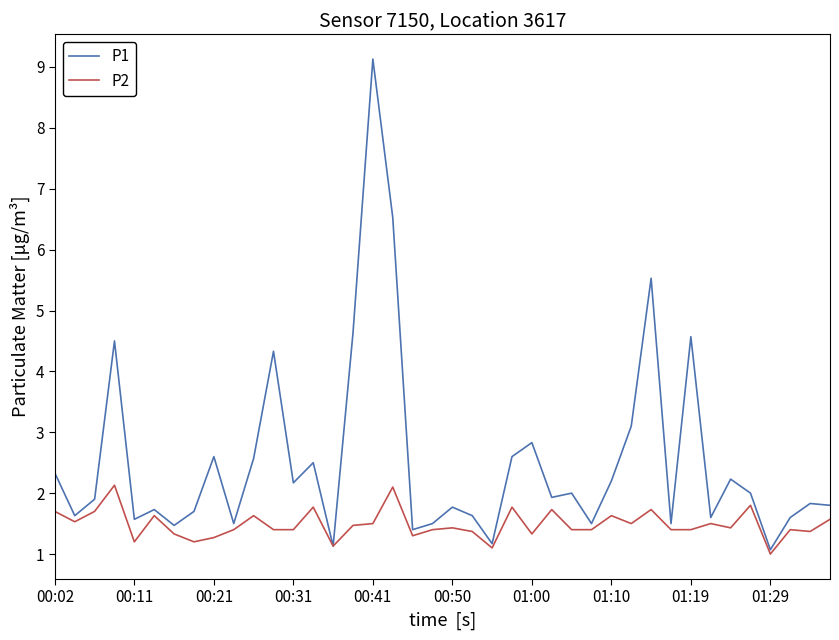

Which series has the largest total across all categories?

P1